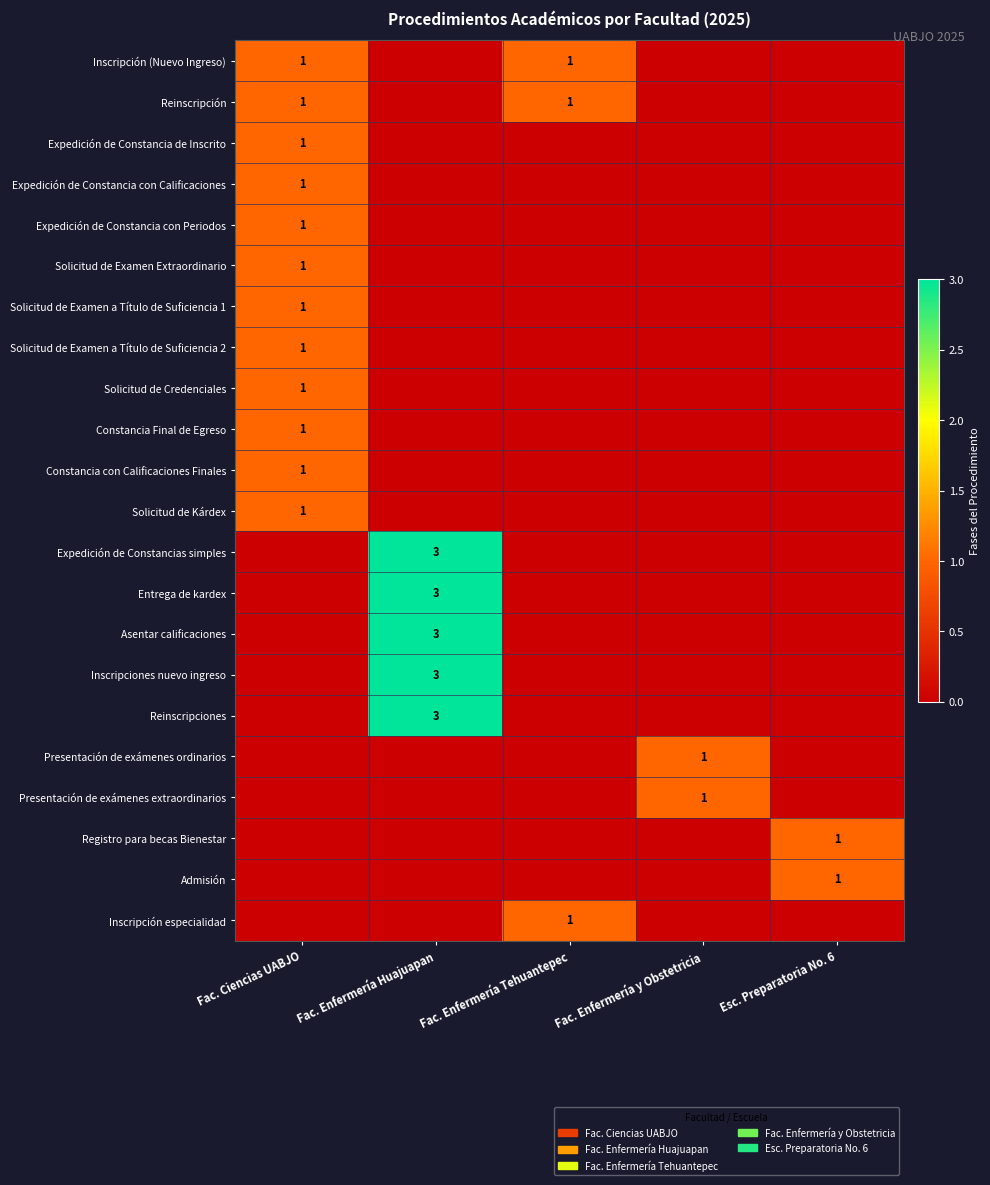

At which category does the chart reach its minimum across all series?

Fac. Enfermería Huajuapan